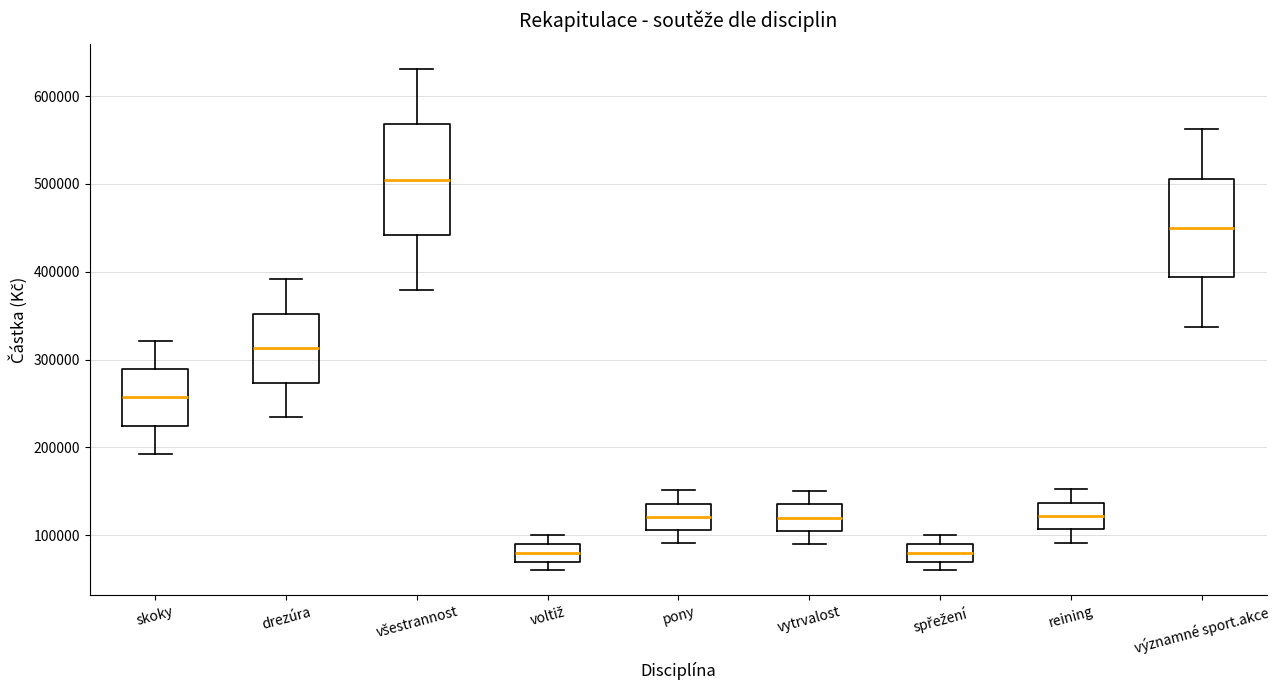

Which box's median line is the highest?

všestrannost